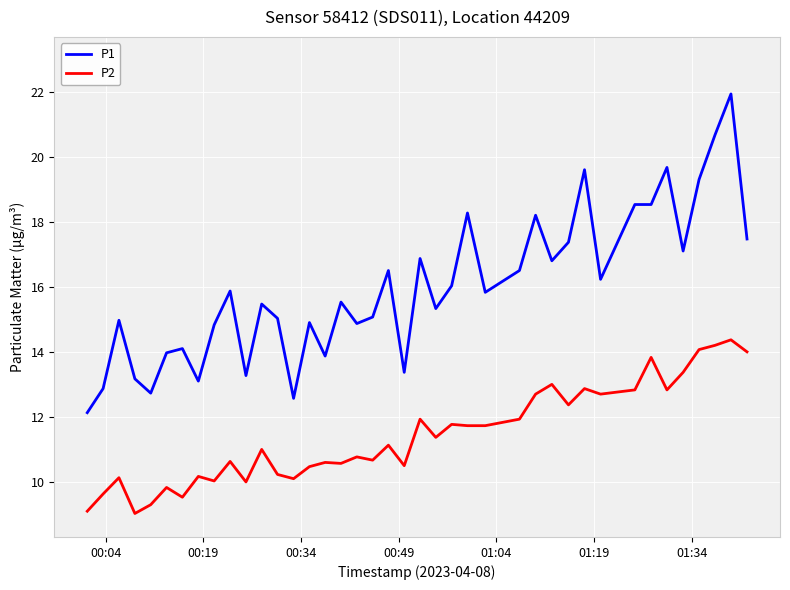

What is the difference between the maximum and minimum values in the P1 series?

9.8